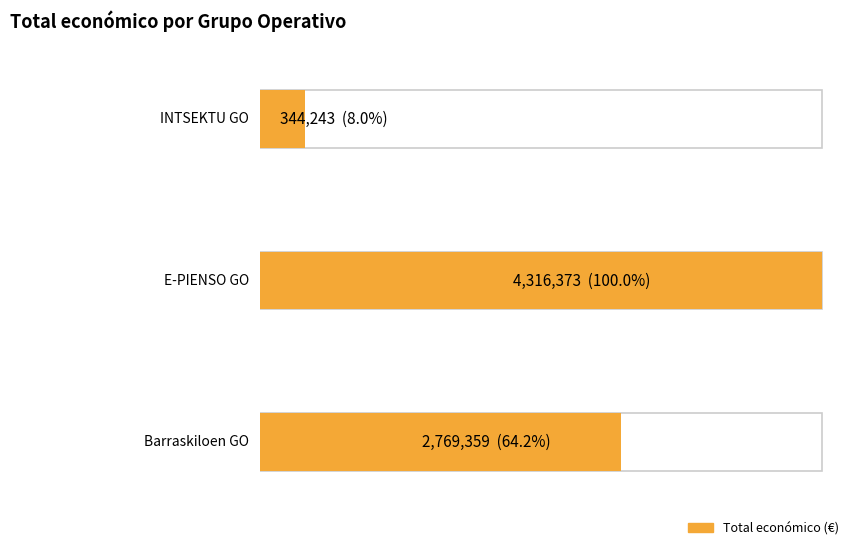

Rank the categories by value from lowest to highest.

INTSEKTU GO, Barraskiloen GO, E-PIENSO GO